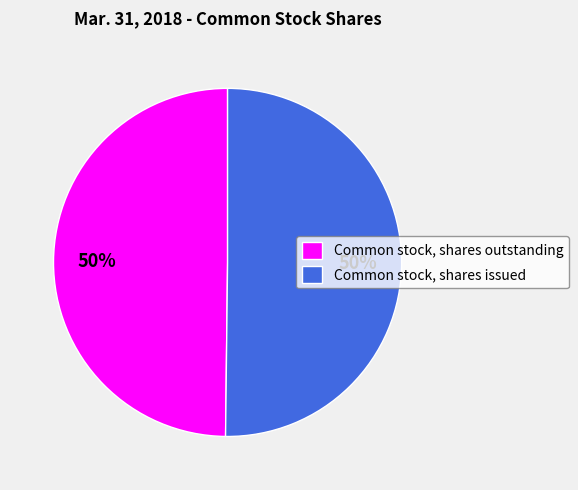

What is the ratio of the value at Common stock, shares issued to the value at Common stock, shares outstanding?

1.0